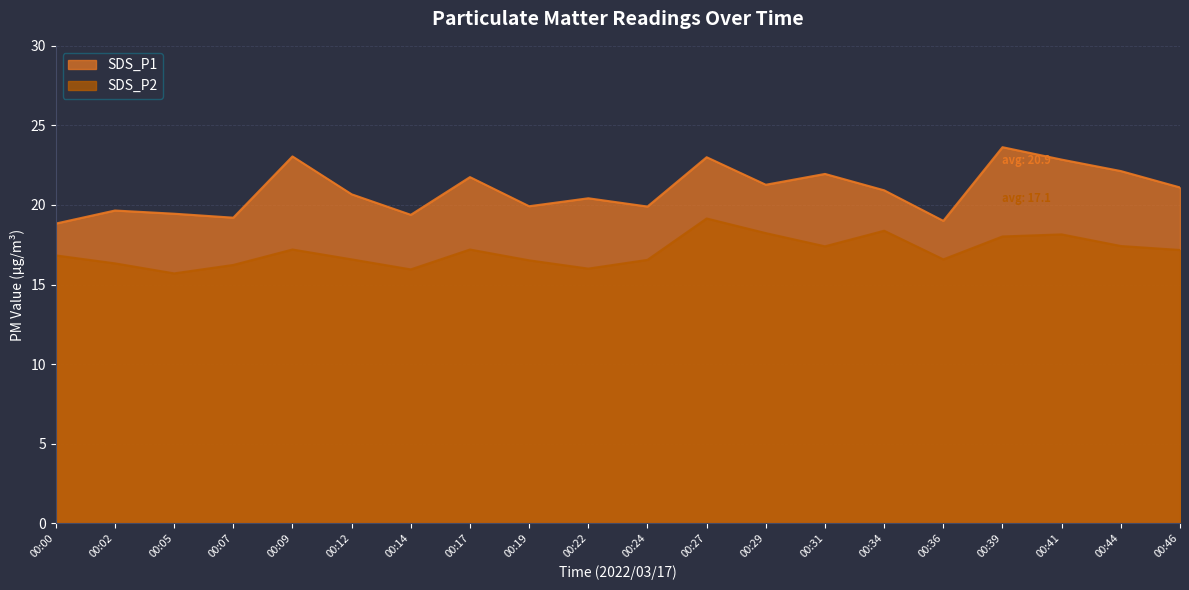

At how many categories does at least one series exceed 21?

9